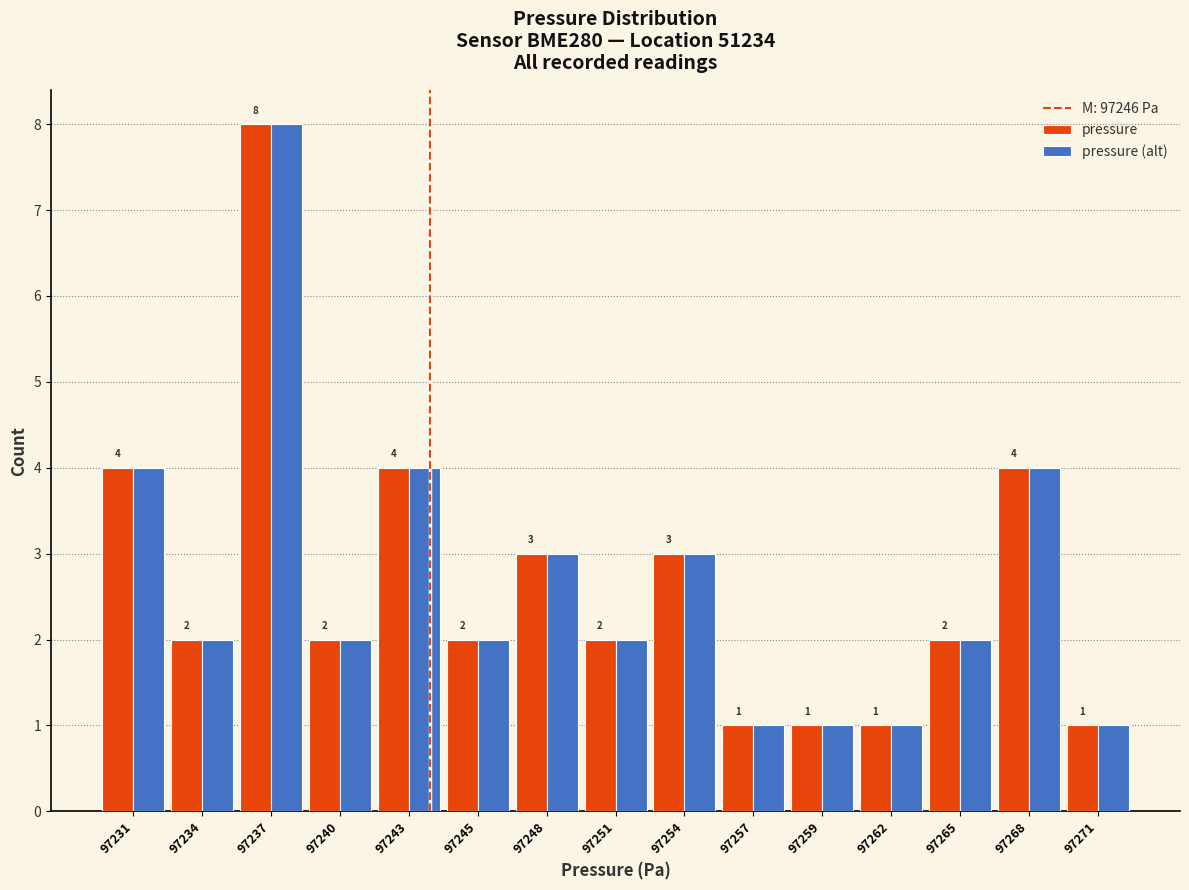

Reading left to right, list all the values displayed in this chart.

pressure: 97231=4	97234=2	97237=8	97240=2	97243=4	97245=2	97248=3	97251=2	97254=3	97257=1	97259=1	97262=1	97265=2	97268=4	97271=1
pressure (alt): 97231=4	97234=2	97237=8	97240=2	97243=4	97245=2	97248=3	97251=2	97254=3	97257=1	97259=1	97262=1	97265=2	97268=4	97271=1